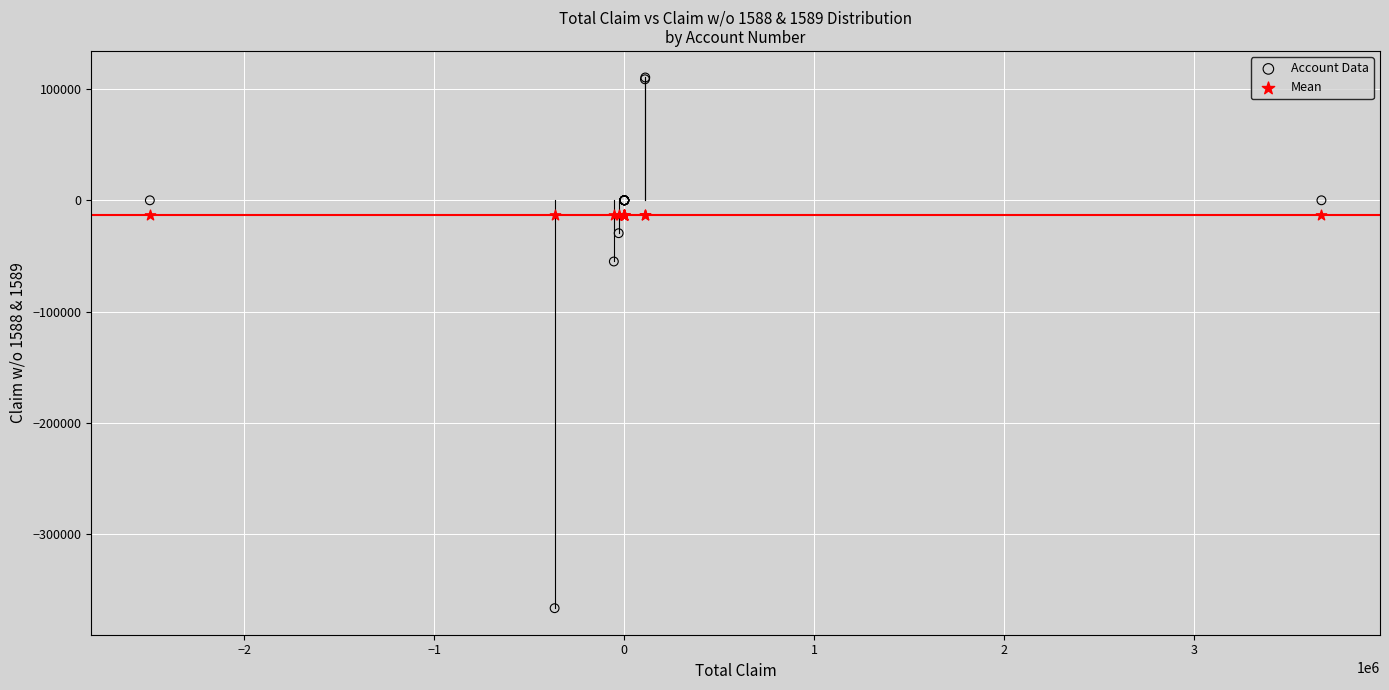

In the Account Data series, what Y value is closest to -128134?

-55013.0